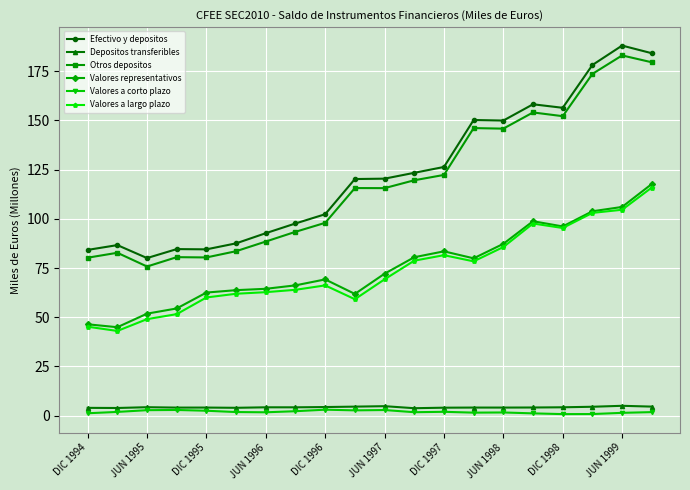

What is the minimum value for Valores a largo plazo?

43.0